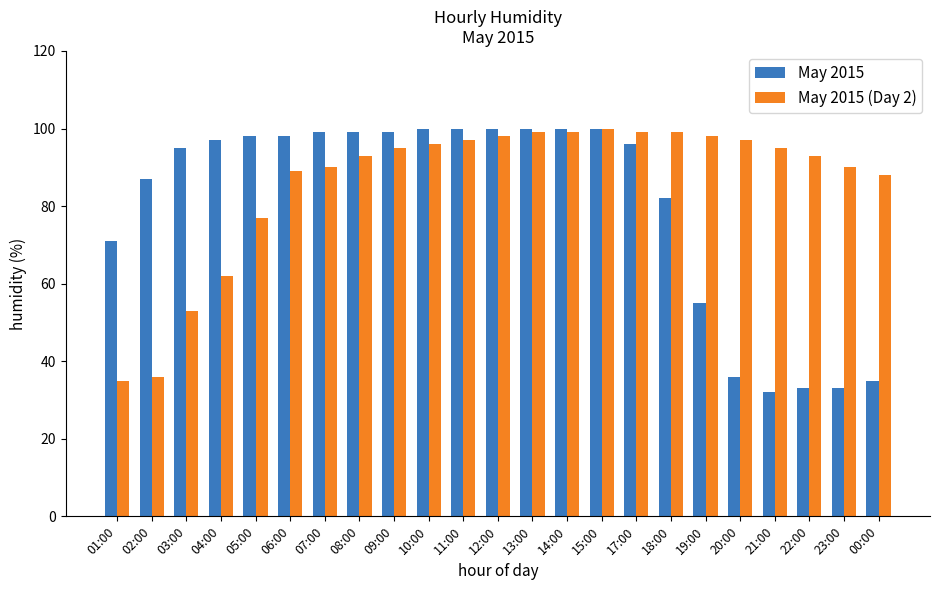

What is the difference between the second highest and minimum values in the May 2015 series?

68